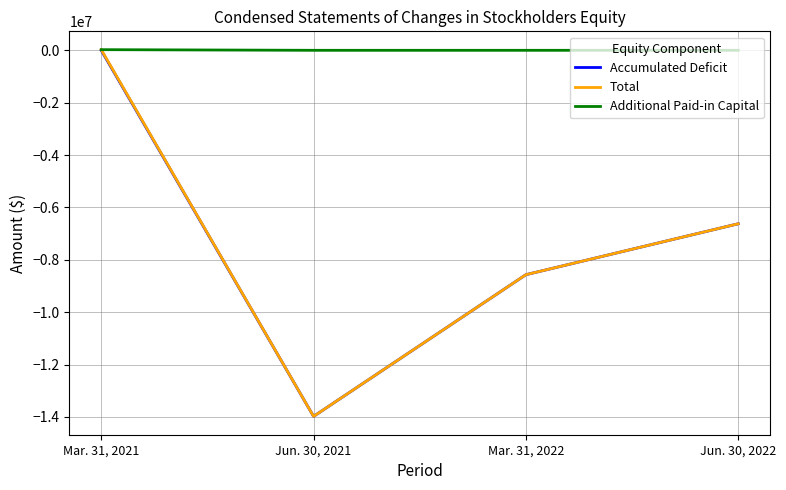

What is the sum of the Additional Paid-in Capital values at Jun. 30, 2022 and Mar. 31, 2021?

24569